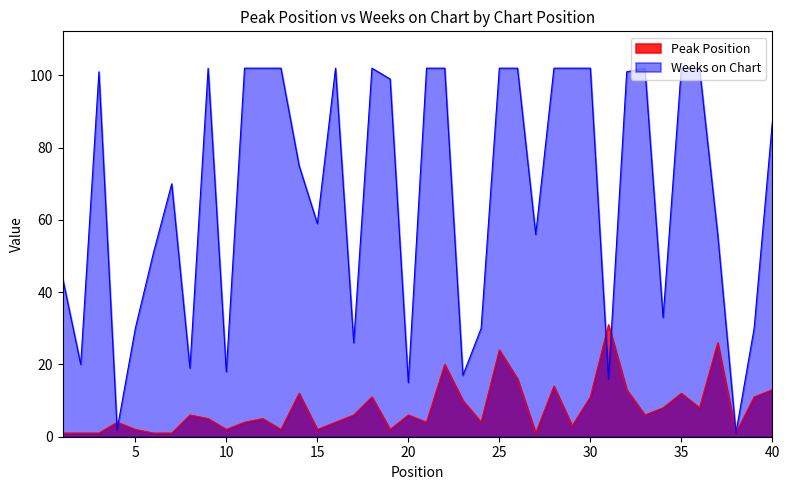

Which series has the largest range (max minus min)?

Weeks on Chart